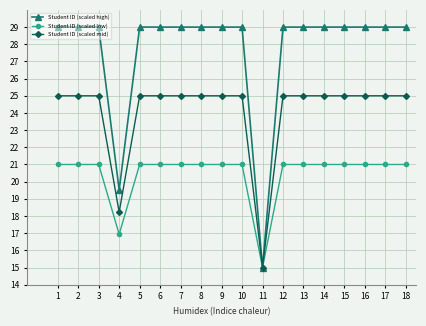

Reading left to right, extract all data points from this chart.

Student ID (scaled high): 29.0	29.0	29.0	19.5	29.0	29.0	29.0	29.0	29.0	29.0	15.0	29.0	29.0	29.0	29.0	29.0	29.0	29.0
Student ID (scaled low): 21.0	21.0	21.0	16.9	21.0	21.0	21.0	21.0	21.0	21.0	15.0	21.0	21.0	21.0	21.0	21.0	21.0	21.0
Student ID (scaled mid): 25.0	25.0	25.0	18.2	25.0	25.0	25.0	25.0	25.0	25.0	15.0	25.0	25.0	25.0	25.0	25.0	25.0	25.0